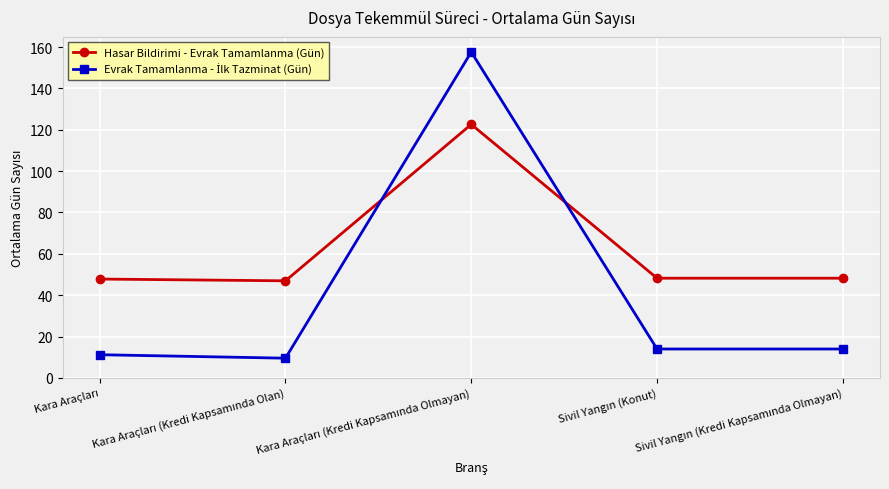

How many distinct data groups are displayed?

2